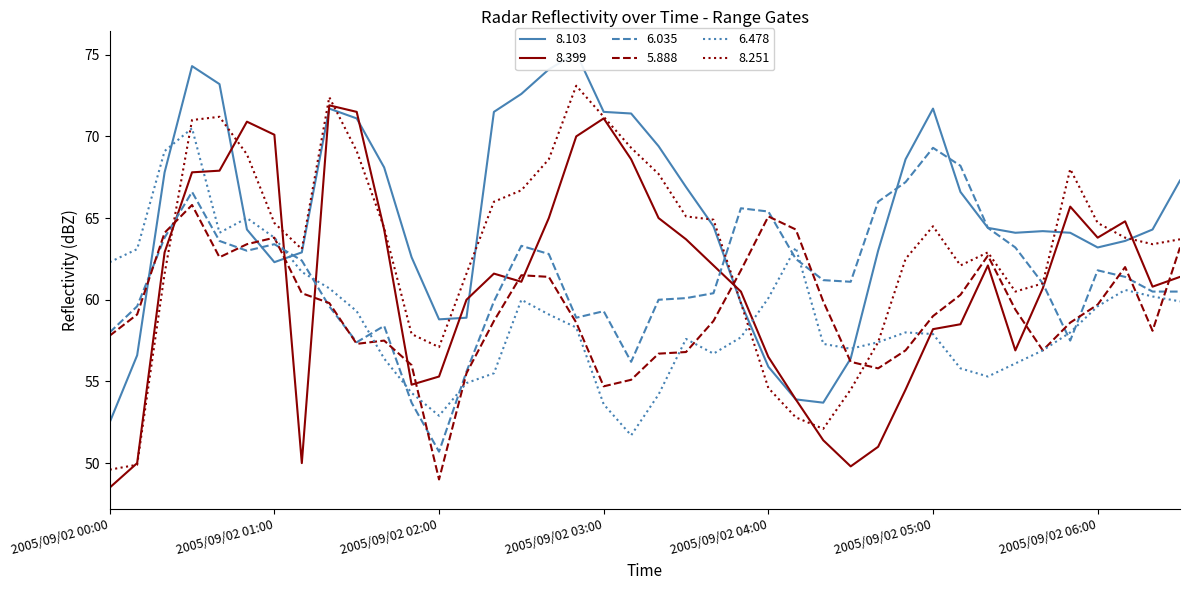

What is the sum of all 6.035 values?

2453.5